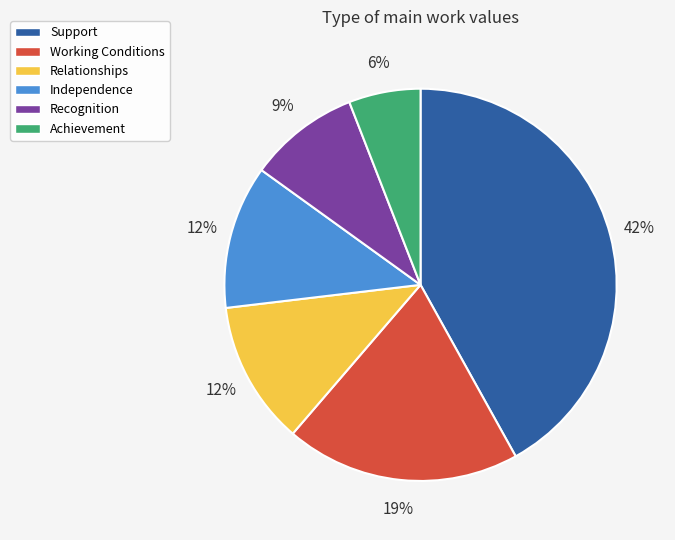

Does Working Conditions account for over 50% of the chart?

No